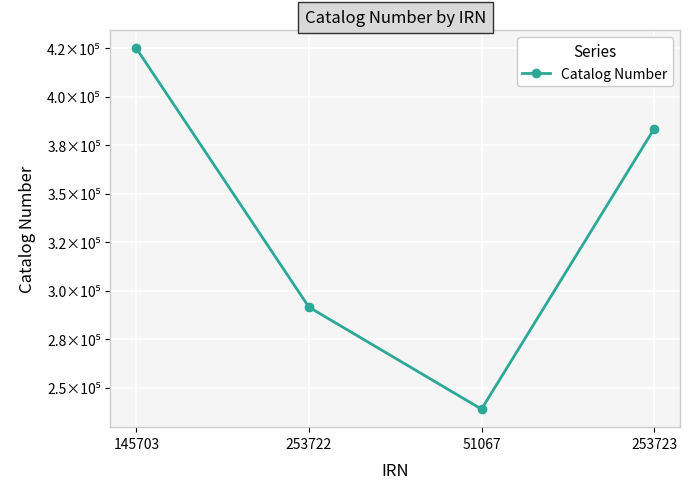

The chart shows a value of 383521 at 253723. True or false?

True